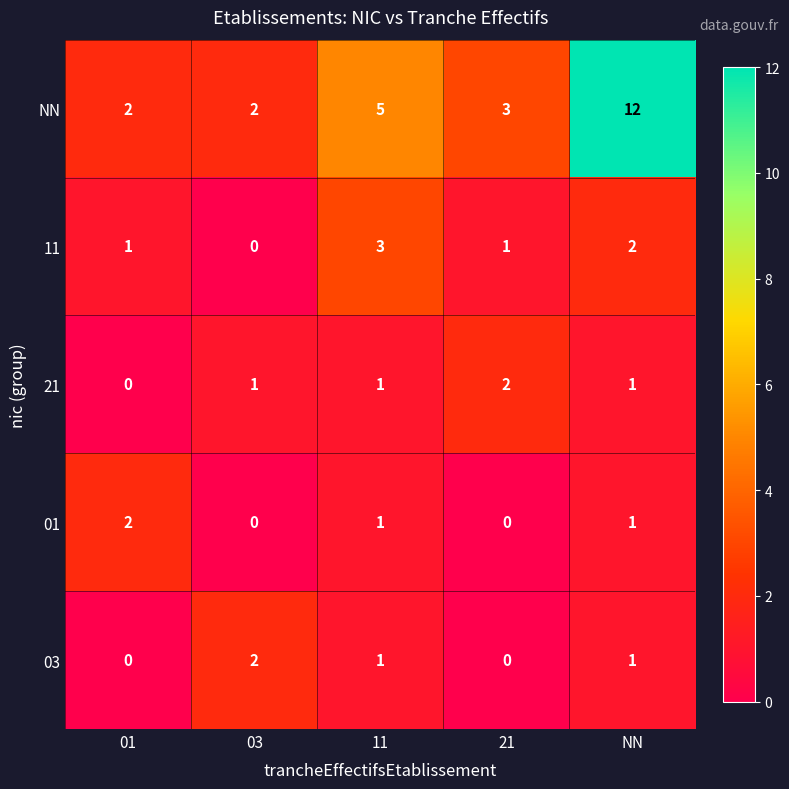

What is the sum of the NN values at 03 and 21?

5